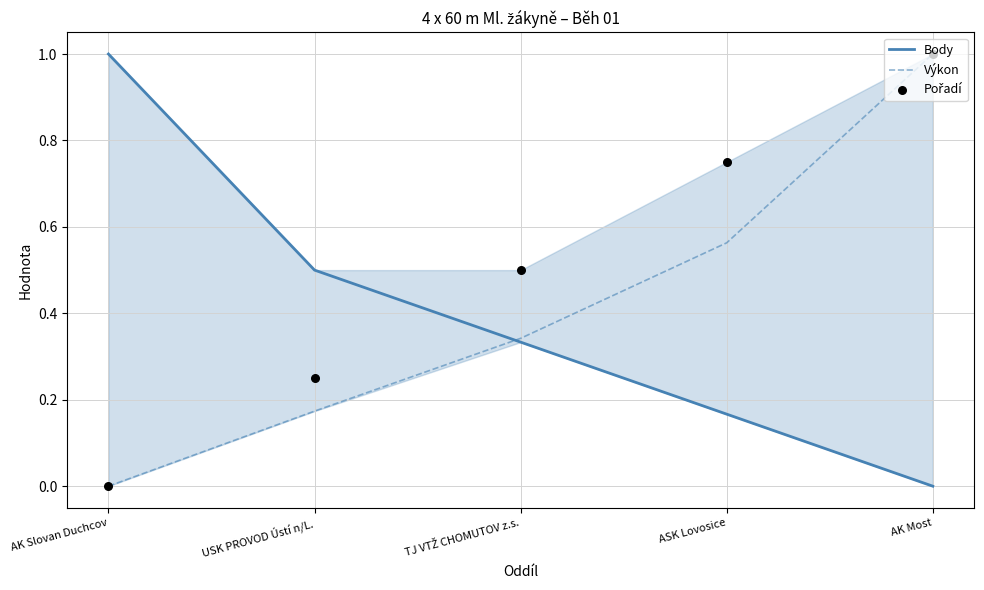

Is the value of Pořadí at USK PROVOD Ústí n/L. greater than the value of Body at AK Most?

Yes